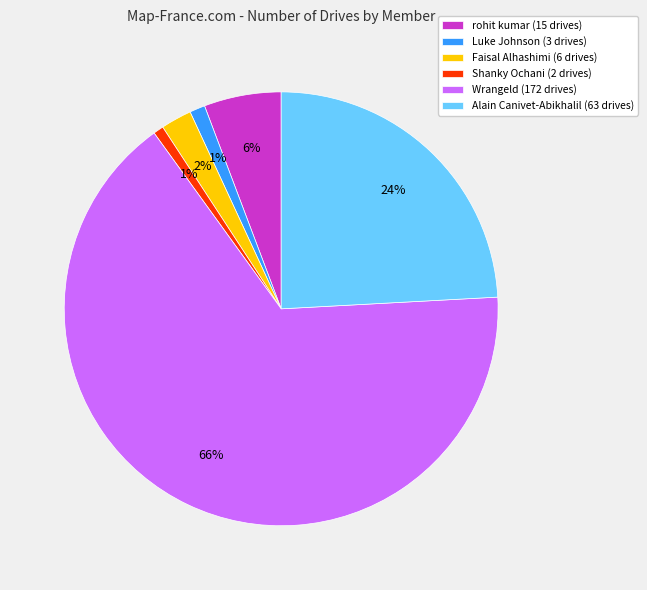

To the nearest percent, what is the combined percentage of Shanky Ochani and Alain Canivet-Abikhalil?

25%